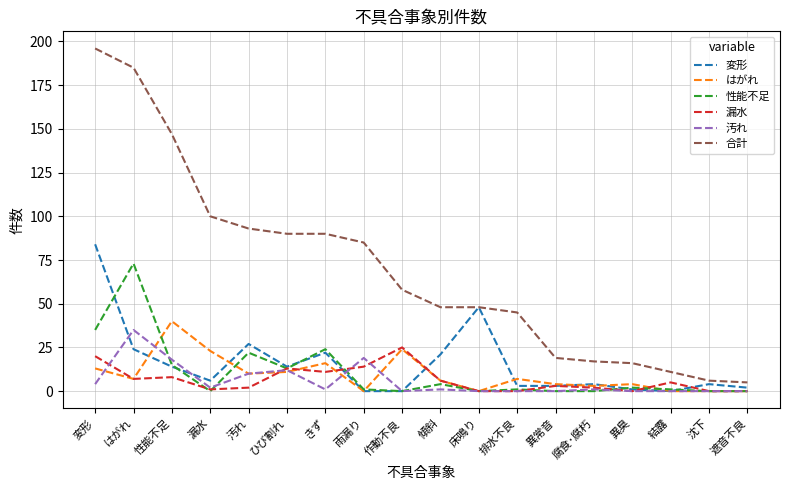

What is the total value across all series at 雨漏り?

119